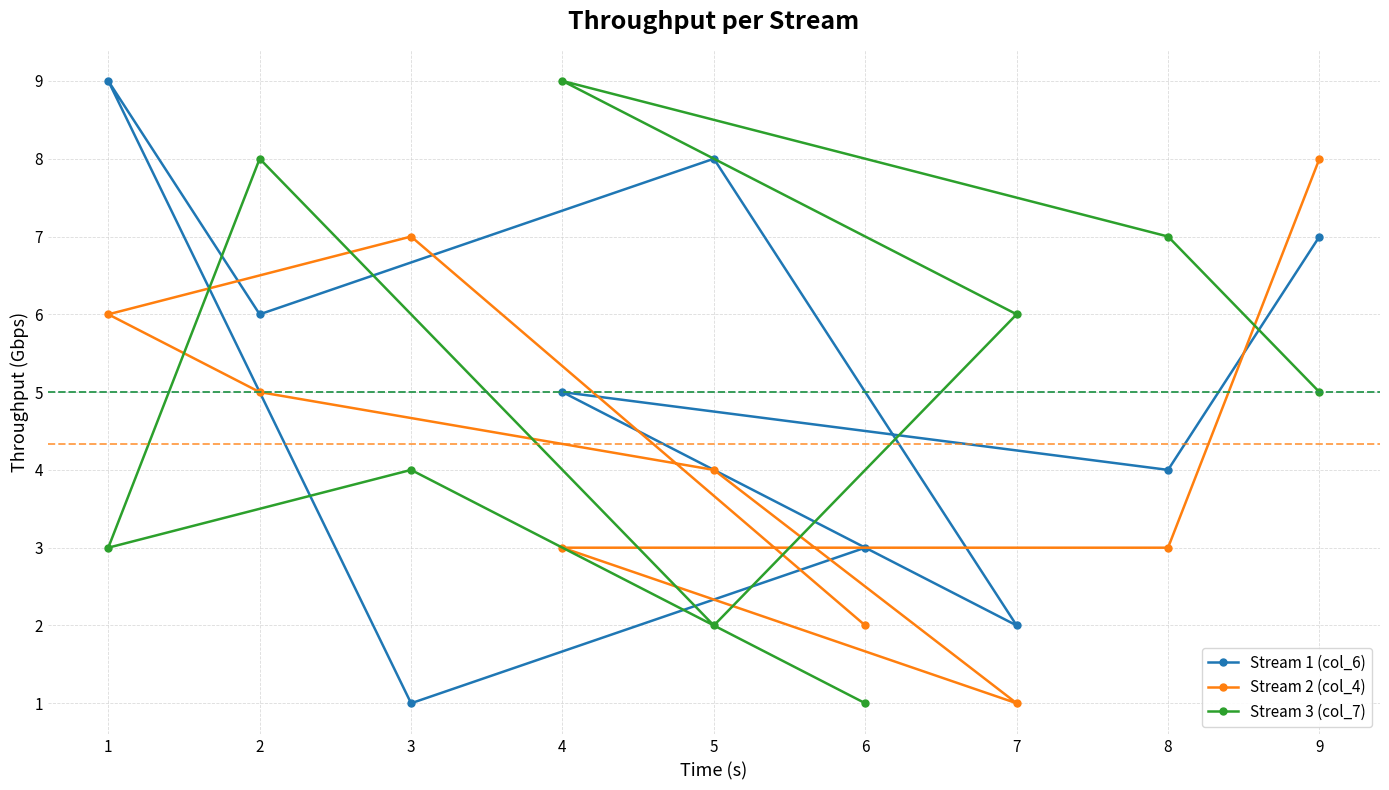

Does the chart display data point markers on the line(s)?

Yes